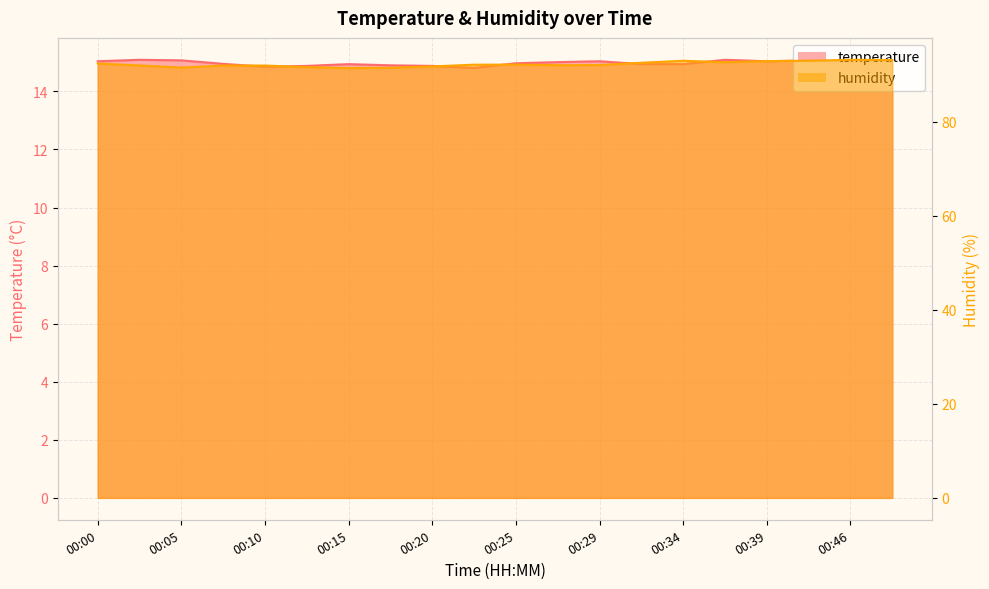

Which series has the widest spread of values?

humidity